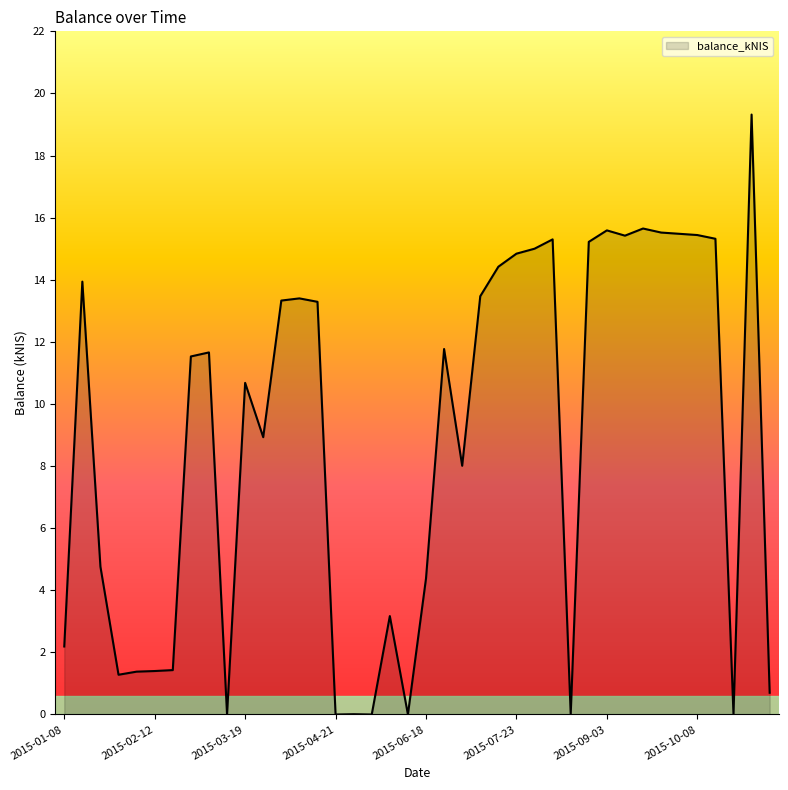

What is the difference between the maximum and minimum values?

19.3